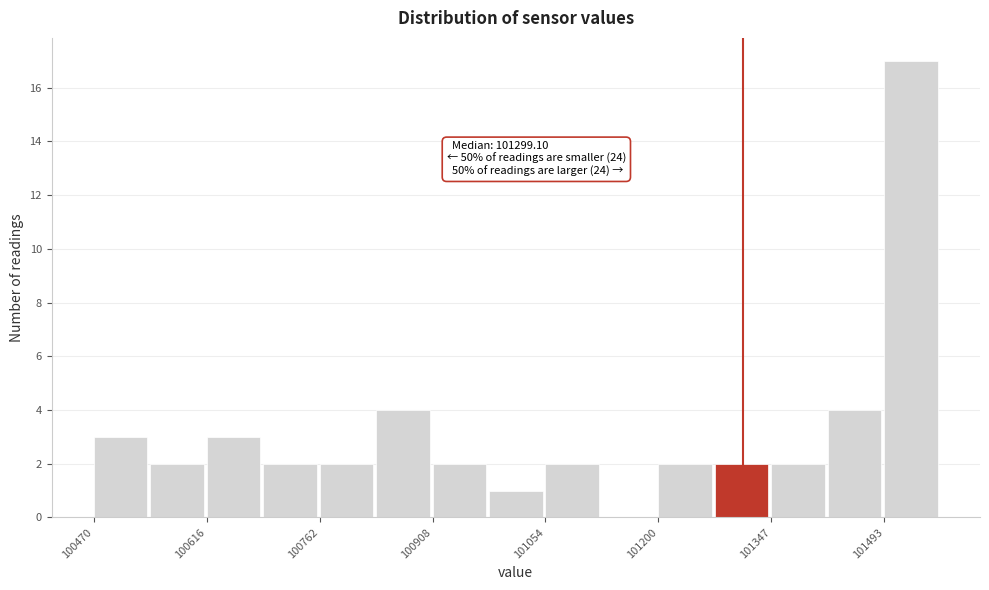

Read against the x-axis, roughly where is the centre of the tallest bar?

101520